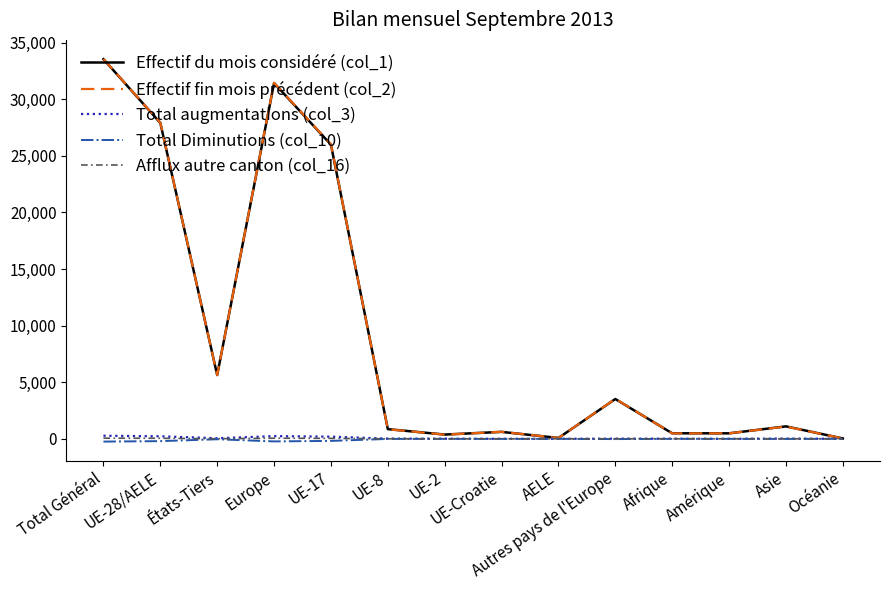

Which series has the widest spread of values?

Effectif fin mois précédent (col_2)